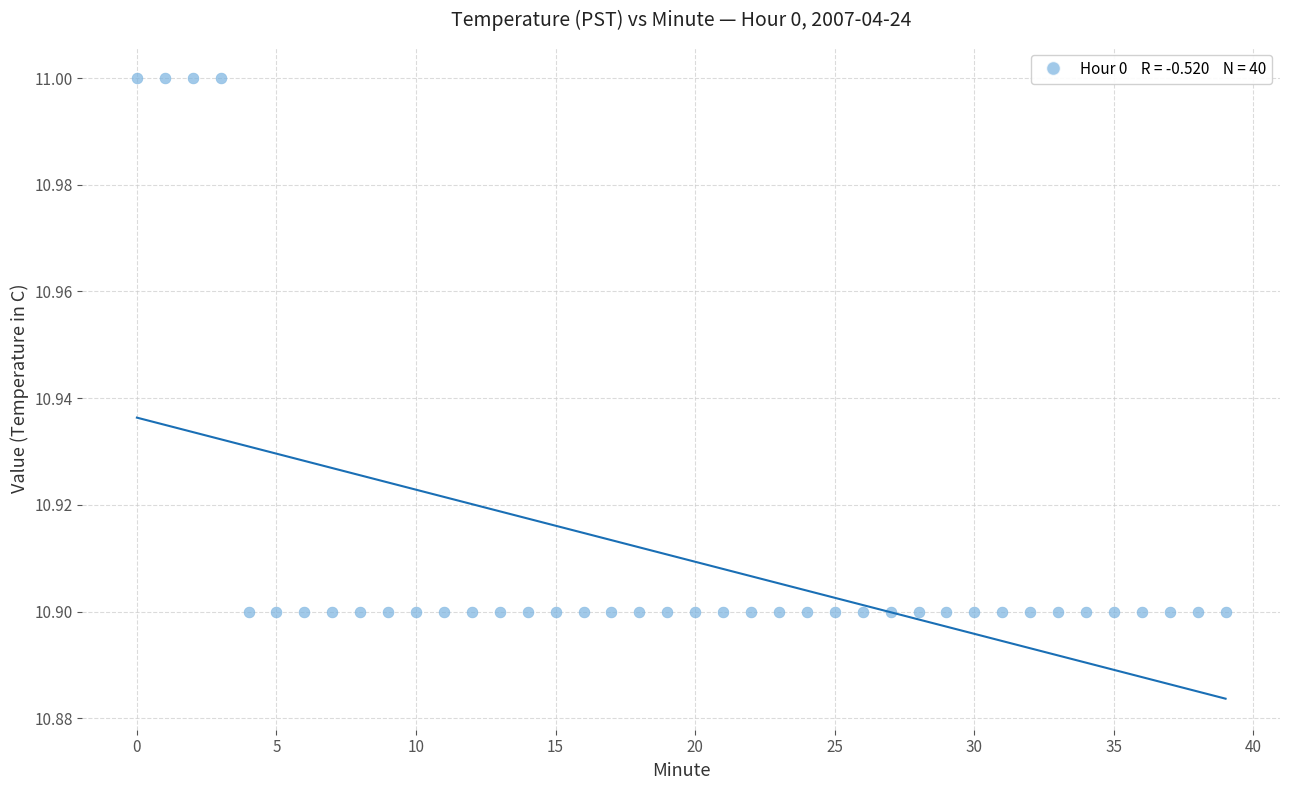

How many points are shown in the scatter plot?

40